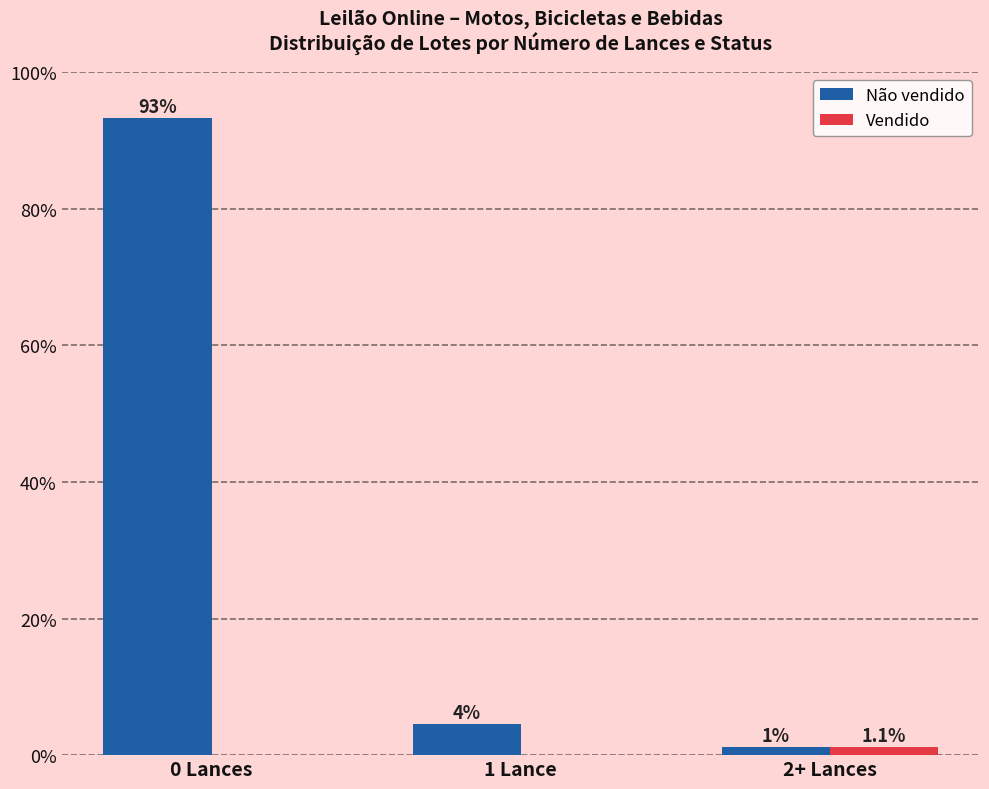

What are all the series names shown in the legend?

Não vendido, Vendido